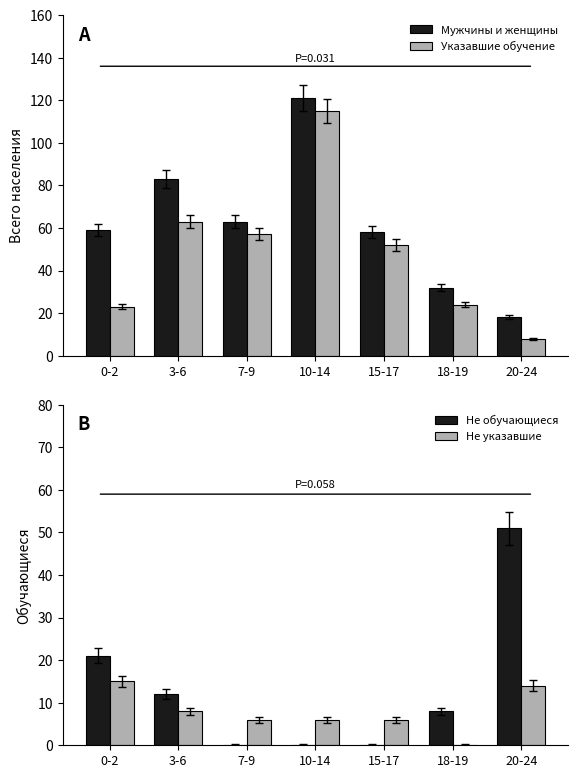

Reading left to right, extract all data points from this chart.

Мужчины и женщины: 0-2=59	3-6=83	7-9=63	10-14=121	15-17=58	18-19=32	20-24=18
Указавшие обучение: 0-2=23	3-6=63	7-9=57	10-14=115	15-17=52	18-19=24	20-24=8
Не обучающиеся: 0-2=21	3-6=12	7-9=0	10-14=0	15-17=0	18-19=8	20-24=51
Не указавшие: 0-2=15	3-6=8	7-9=6	10-14=6	15-17=6	18-19=0	20-24=14